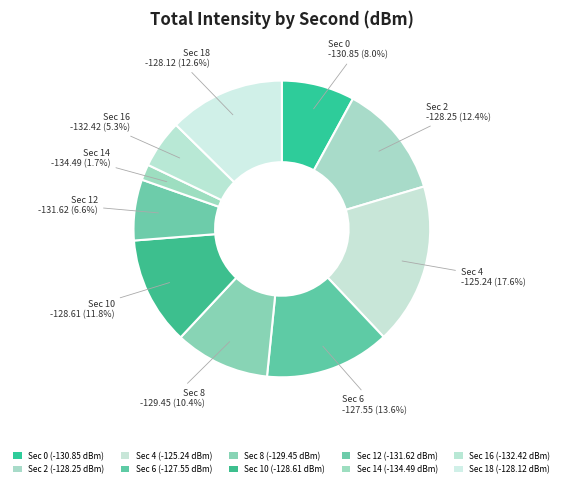

How many slices are in this pie chart?

10